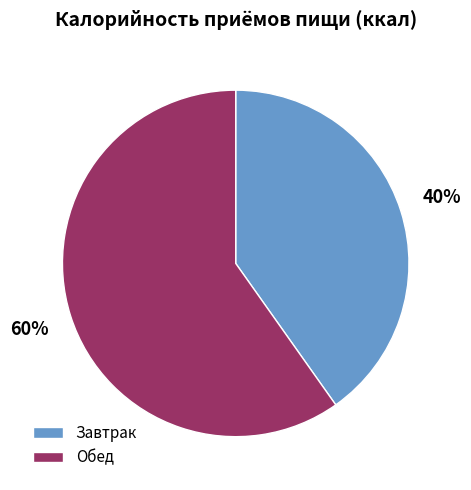

Do Обед and Завтрак together represent more than half of the pie?

Yes